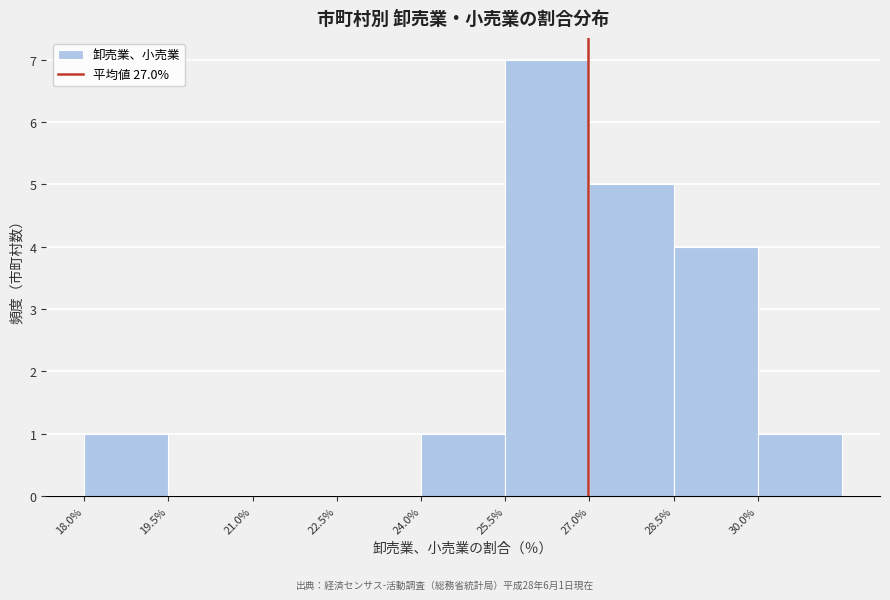

Which range on the x-axis has the tallest bar?

25.5 to 27.0